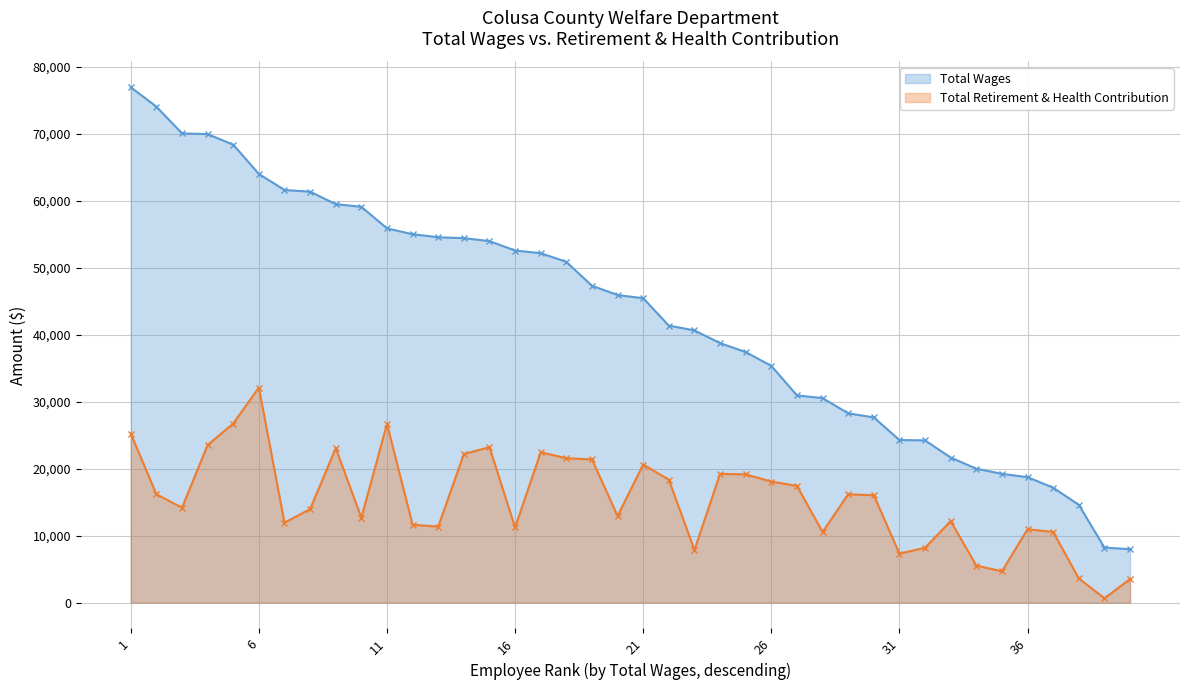

Is it true that Total Wages equals 6668 at 32?

False